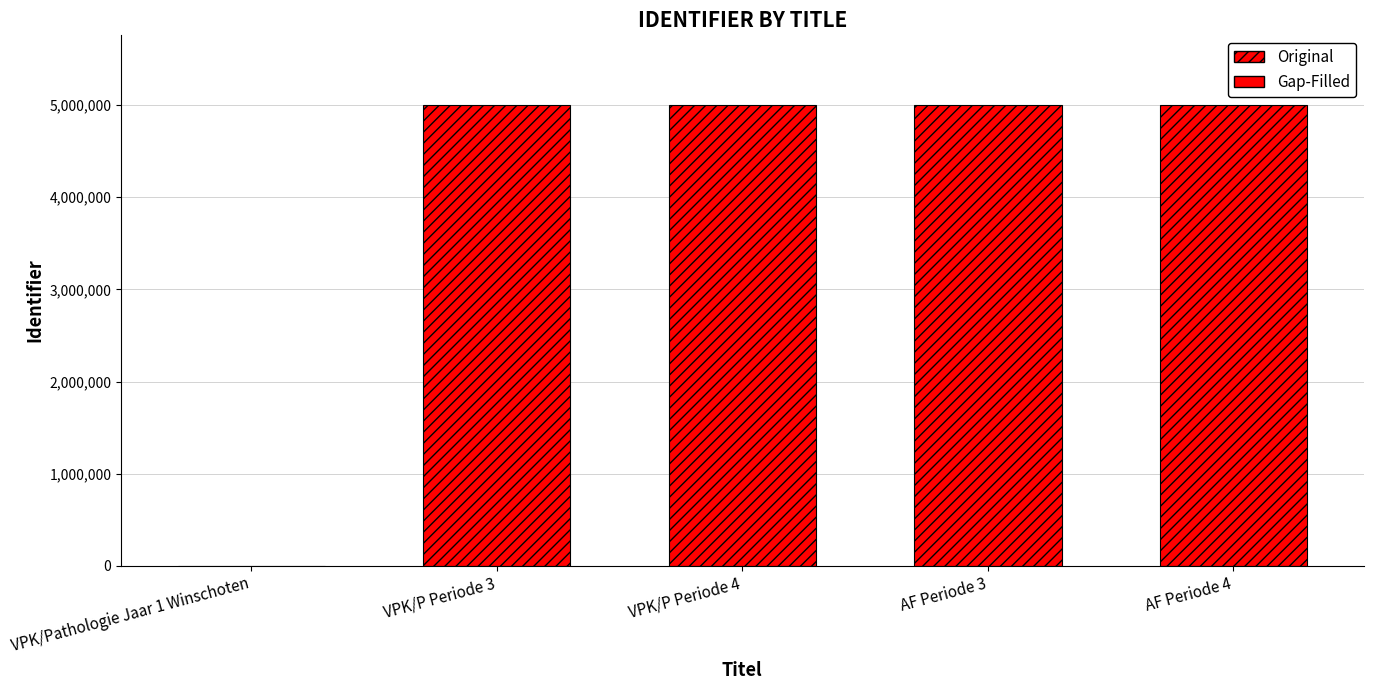

Count the number of data series in this chart.

1